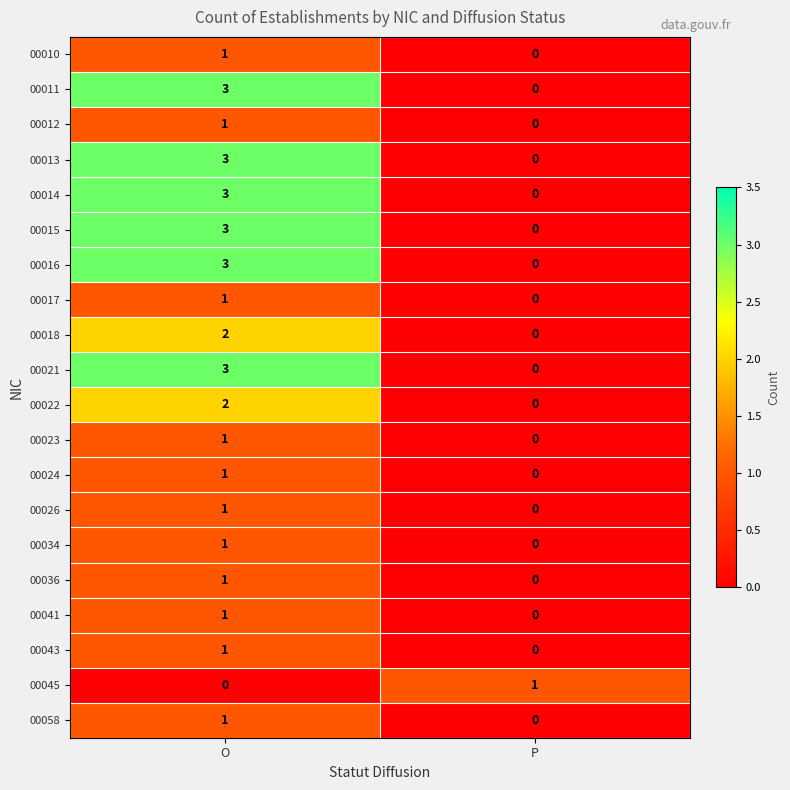

What is the difference between the highest and lowest values at O?

3